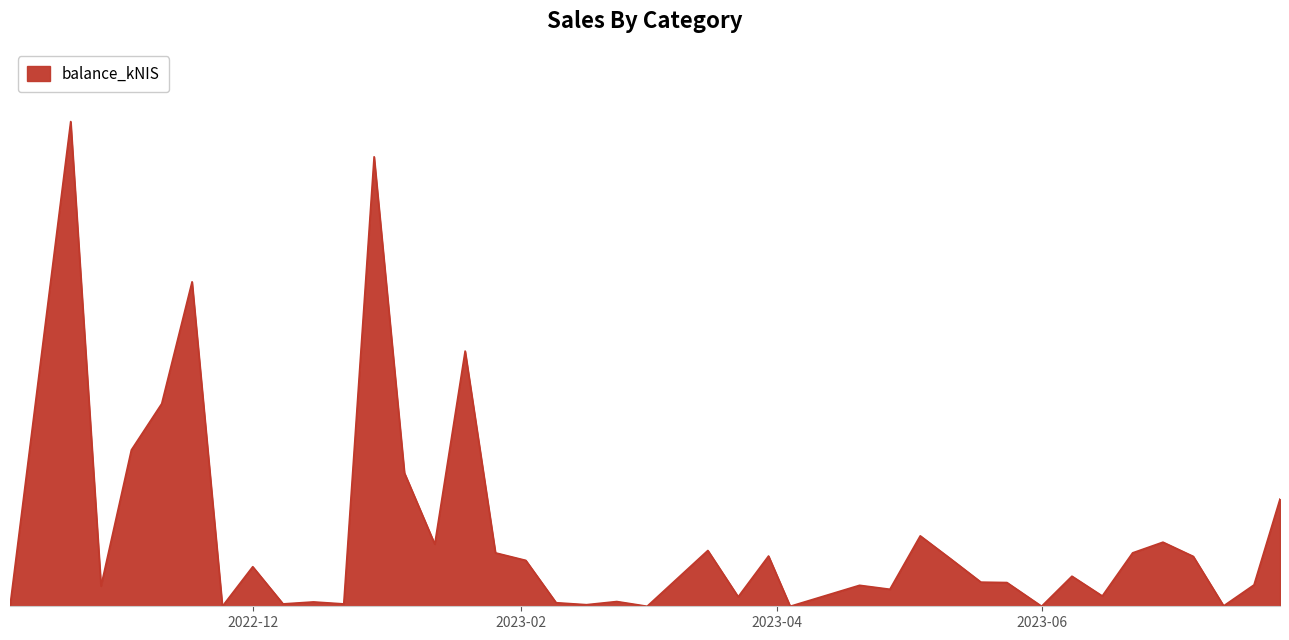

Does the chart display data point markers on the line(s)?

No